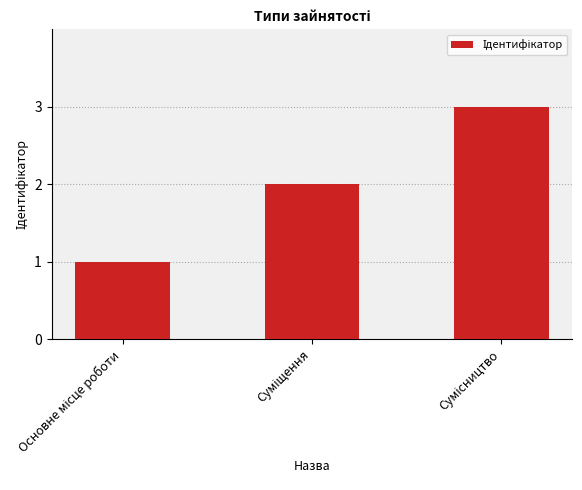

What is the greatest value displayed?

3